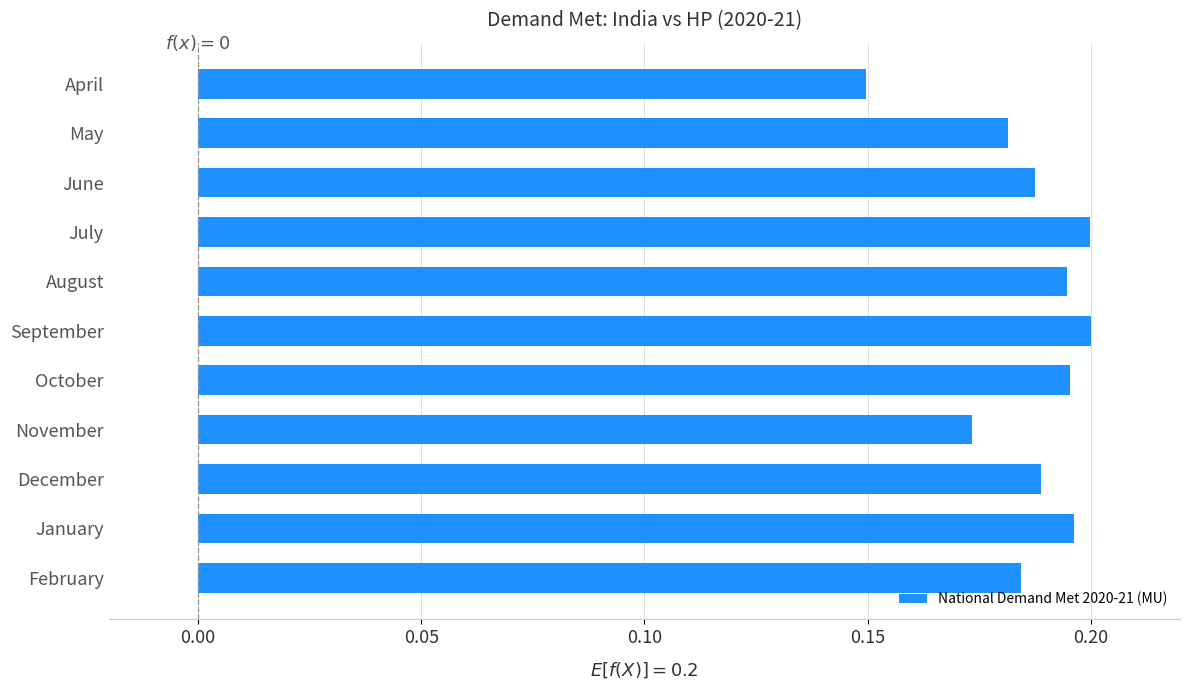

What is the sum of all values?

2.1